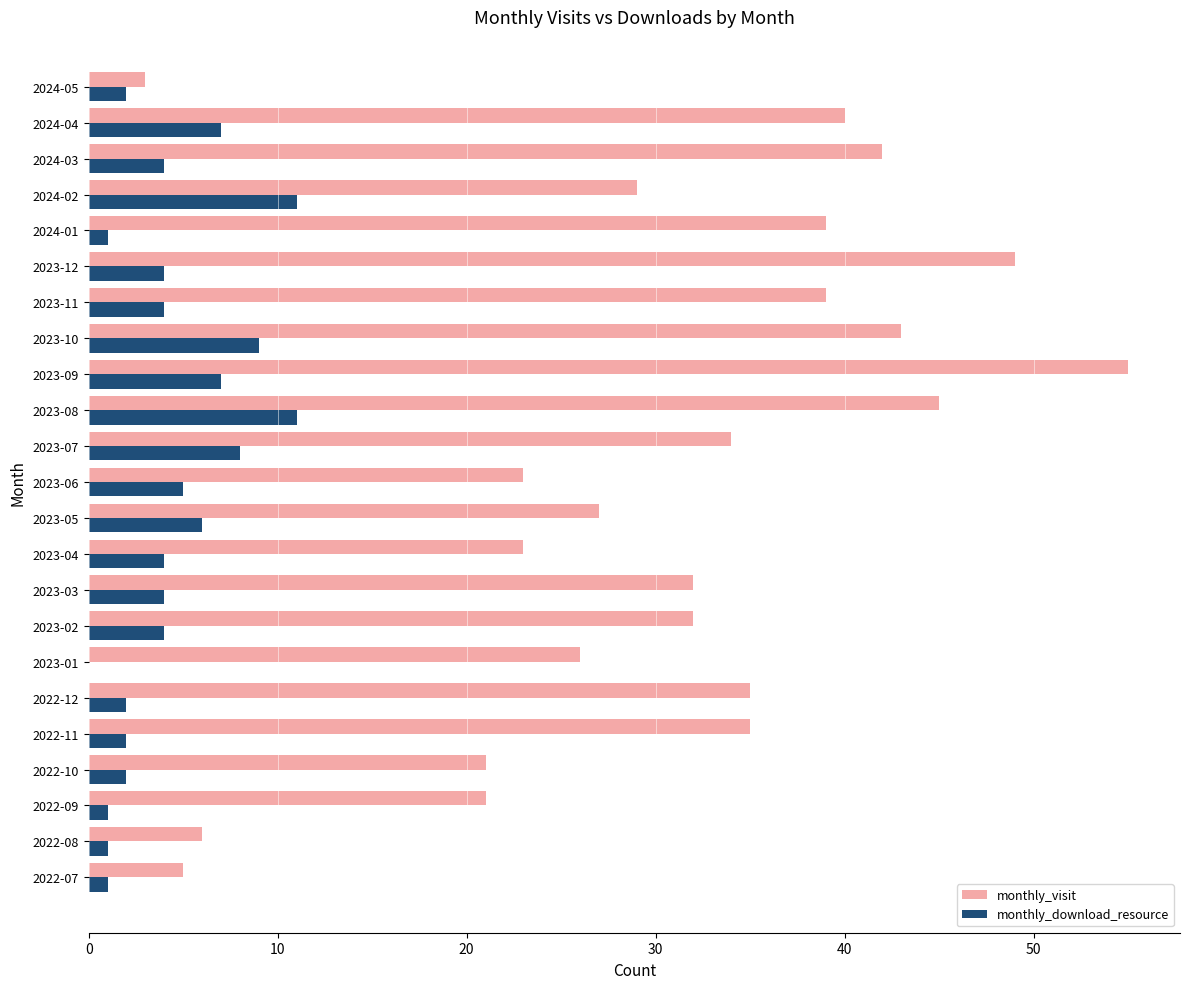

Which series has the largest range (max minus min)?

monthly_visit